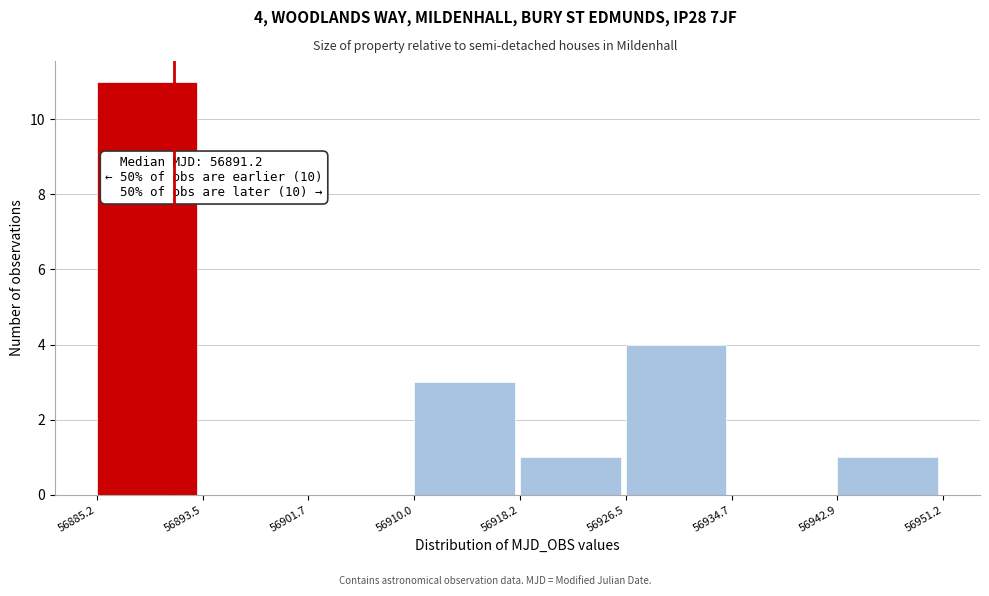

Which range on the x-axis has the tallest bar?

56885.2 to 56893.5